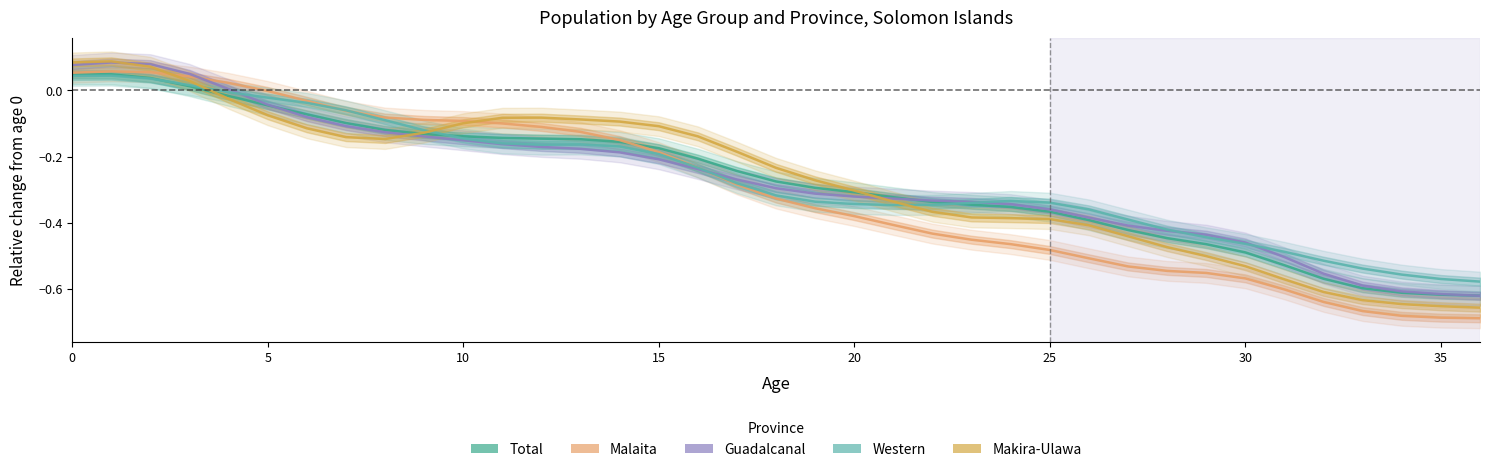

What is the sum of all Western values?

-9.7